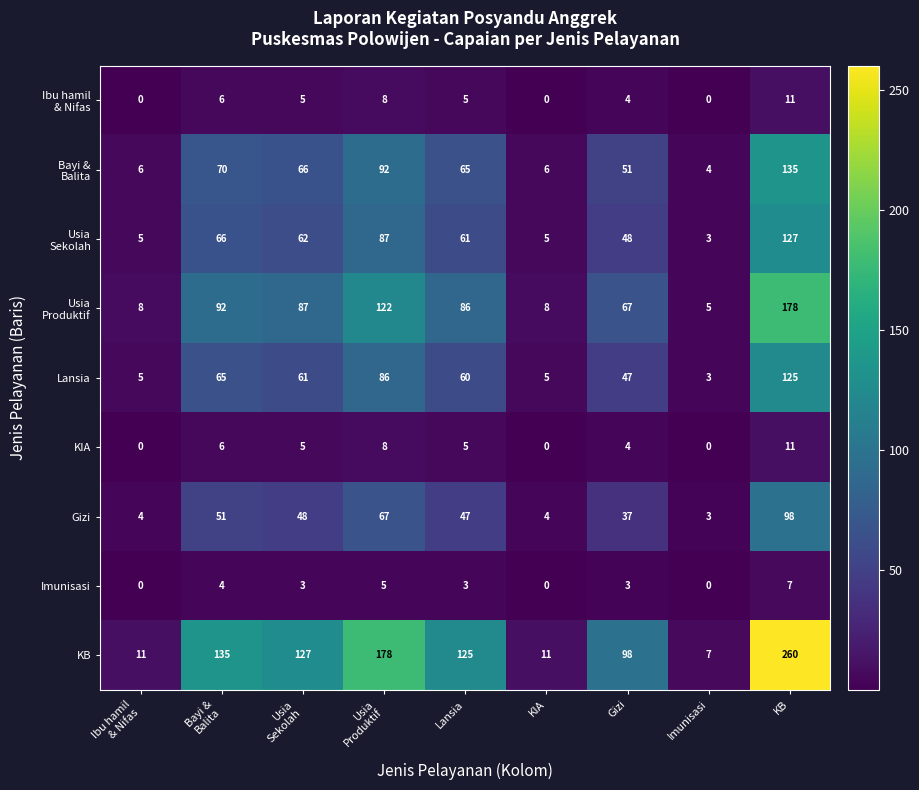

True or false: Gizi has a value of 98 at KB.

True